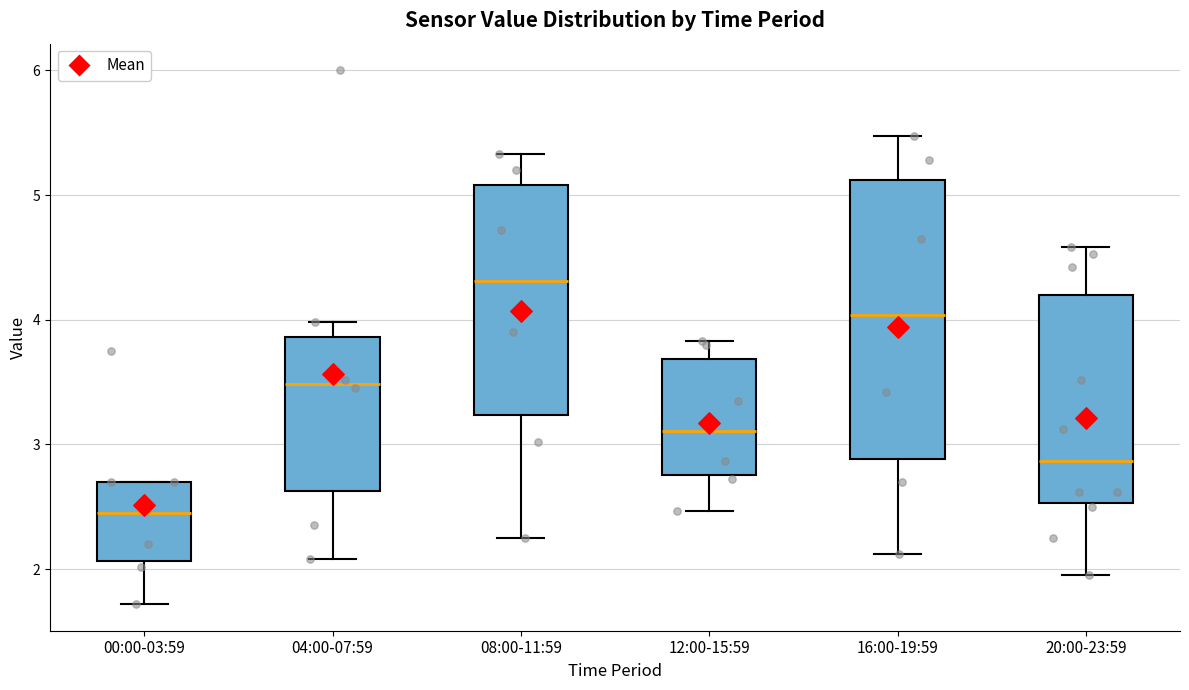

Comparing the boxes themselves (not the whiskers), which one is the tallest?

16:00-19:59